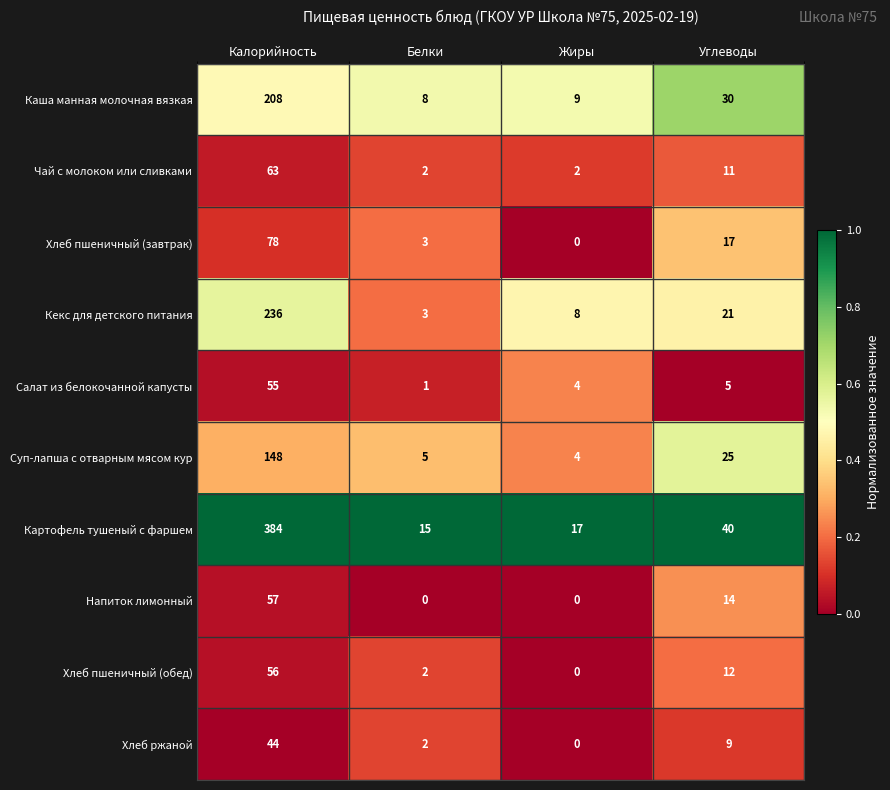

Which series has the widest spread of values?

Картофель тушеный с фаршем